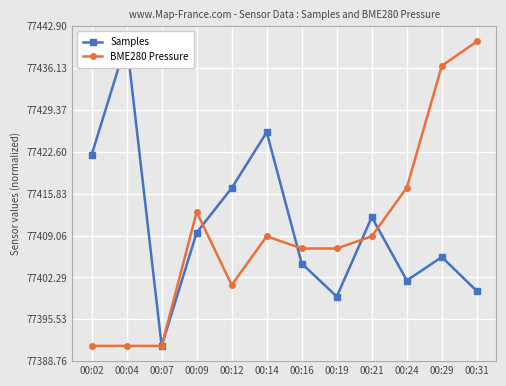

What is the value of the Samples point at the 10th from the left?

77401.8